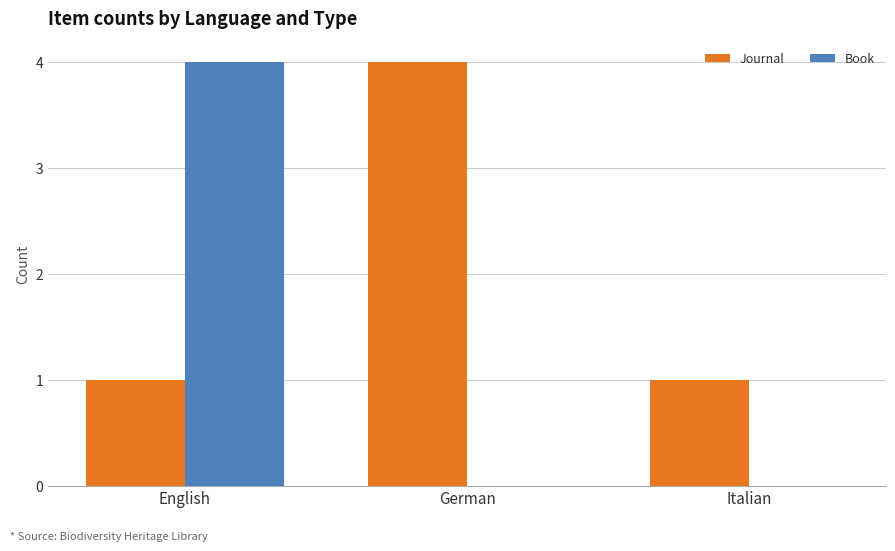

At which category is the sum across all series the highest?

English